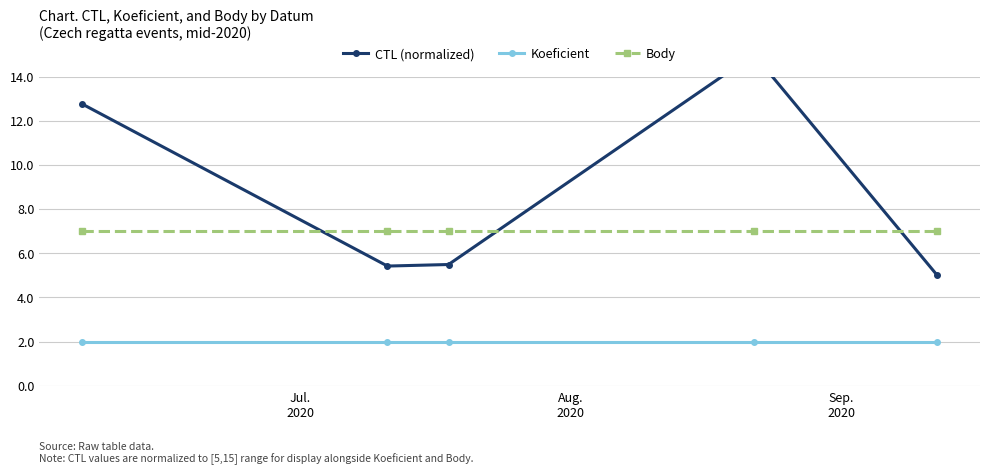

True or false: Body and Koeficient intersect in this chart.

False